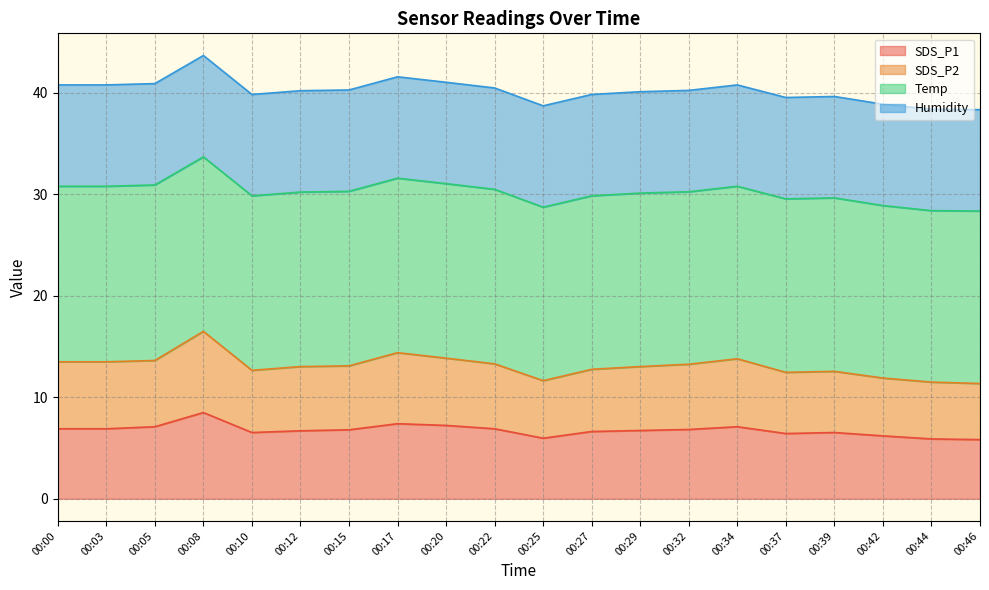

True or false: SDS_P1 has a value of 11.9 at 00:12.

False